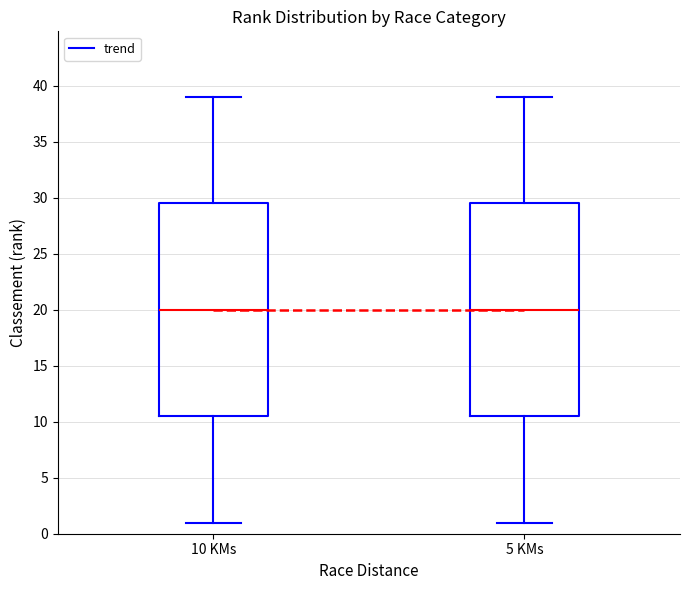

Where is the lower edge of the box for 10 KMs on the y-axis? The values are not printed on the chart, so give them approximately, as read against the axis.

10.5